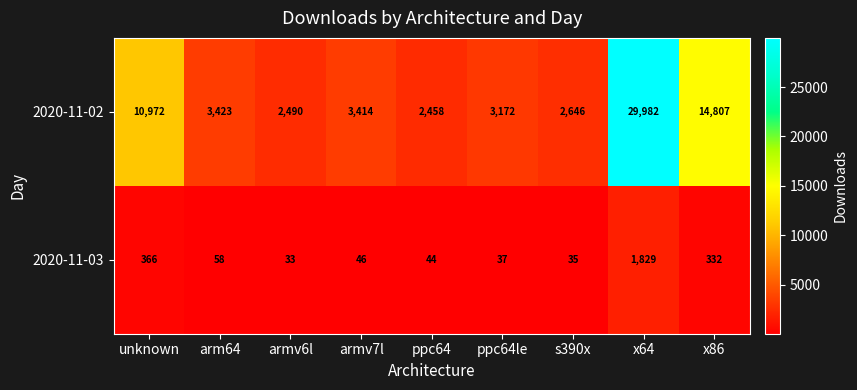

What is the total value across all series at s390x?

2681